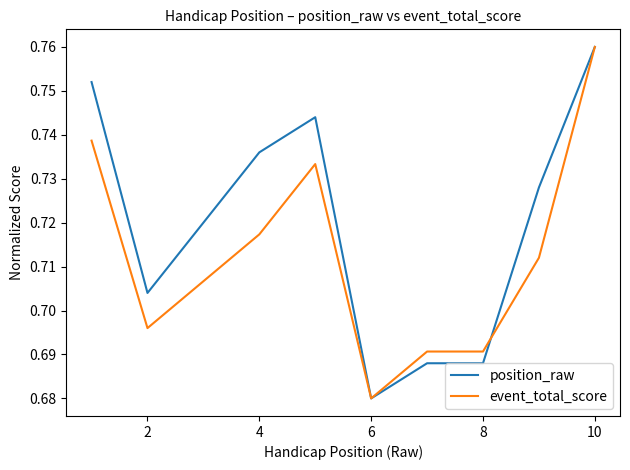

What is the value of the event_total_score point at the 5th from the left?

0.7